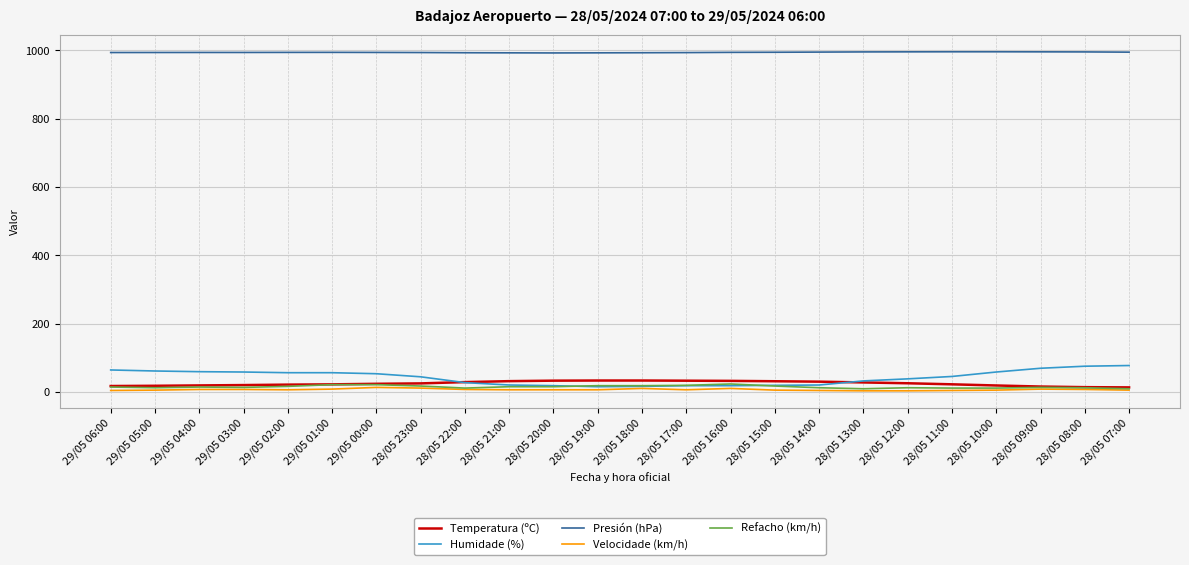

Which series changed the most between 29/05 01:00 and 28/05 17:00?

Humidade (%)